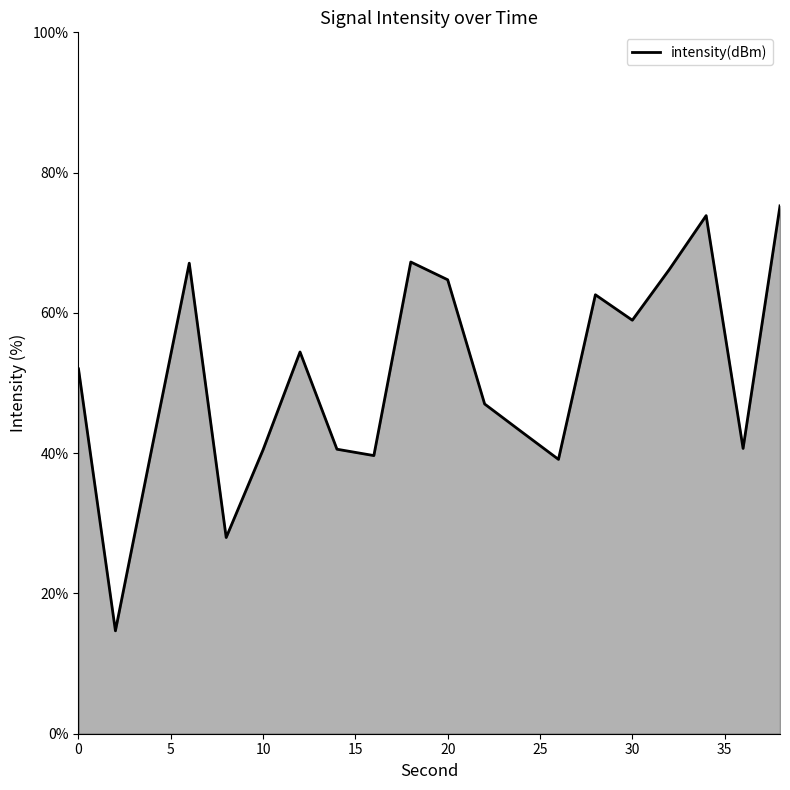

What is the difference between the second highest and second lowest values?

45.9